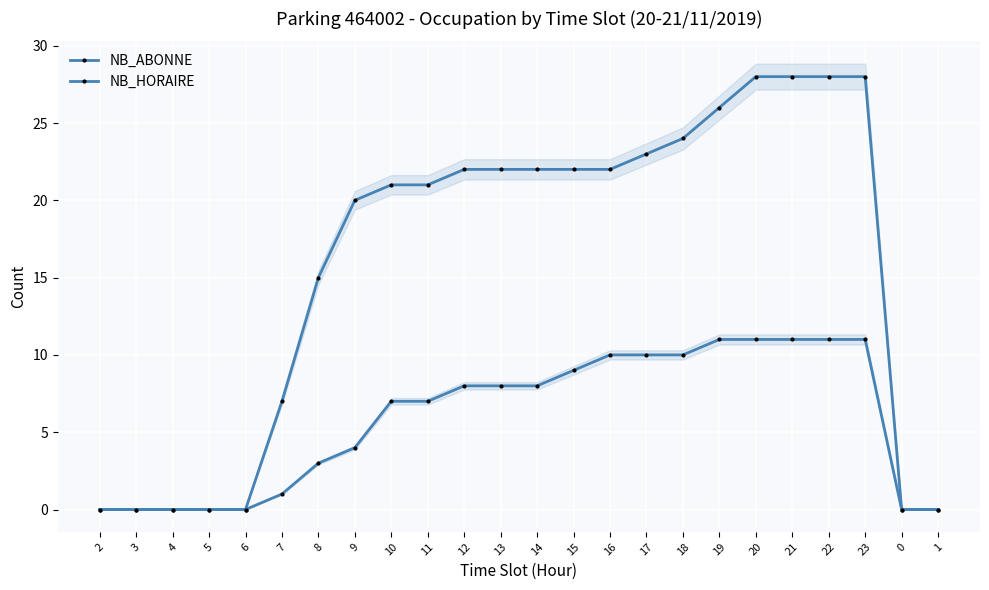

What is the total value across all series at 12?

30